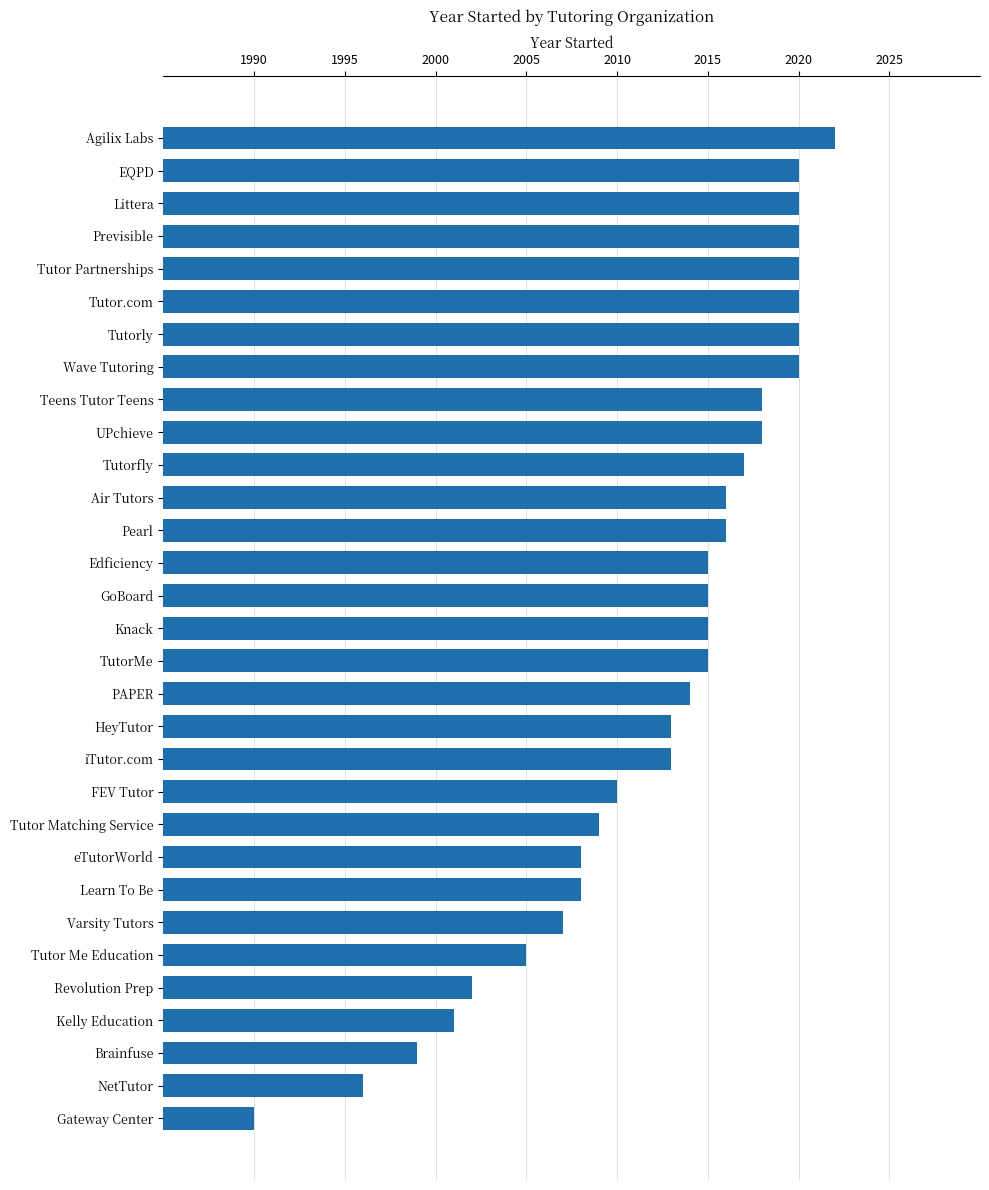

What is the value of the 25th bar from the top?

2007